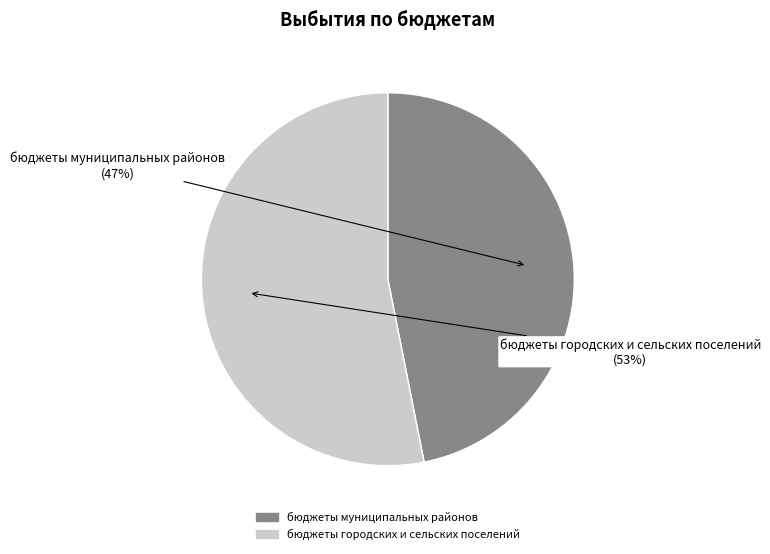

What is the largest slice in the pie chart?

бюджеты городских и сельских поселений